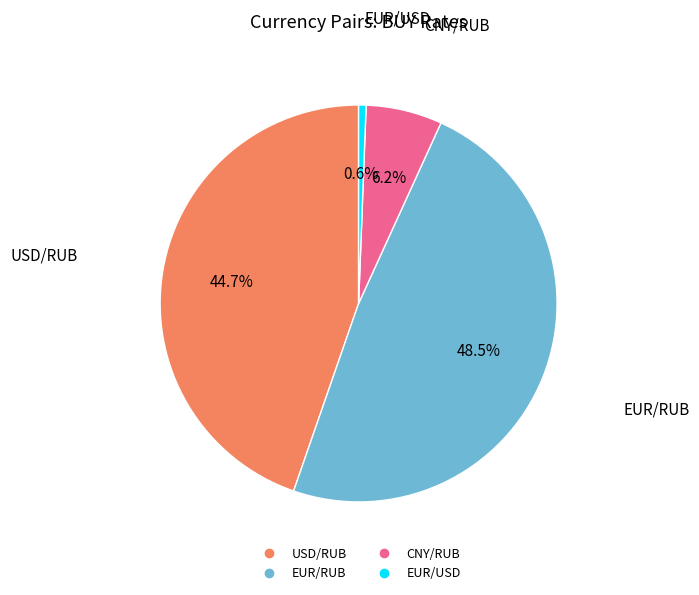

Rank the categories by value from lowest to highest.

EUR/USD, CNY/RUB, USD/RUB, EUR/RUB